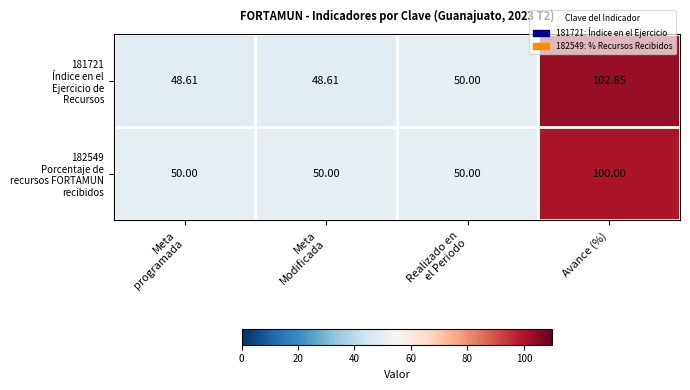

At how many categories does at least one series exceed 72?

1